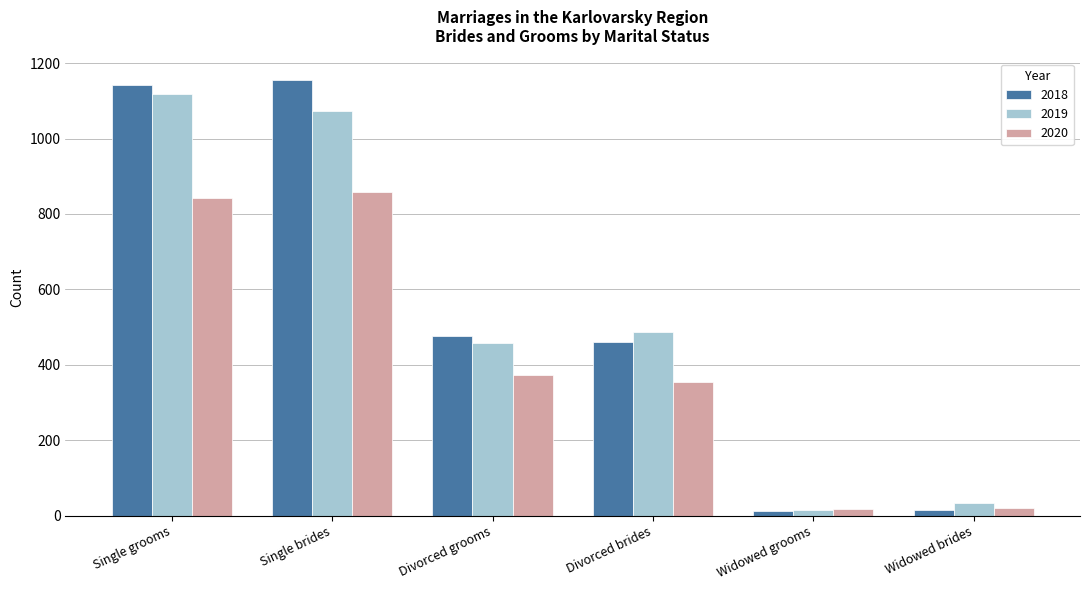

What is the difference between the maximum and minimum values in the 2020 series?

841